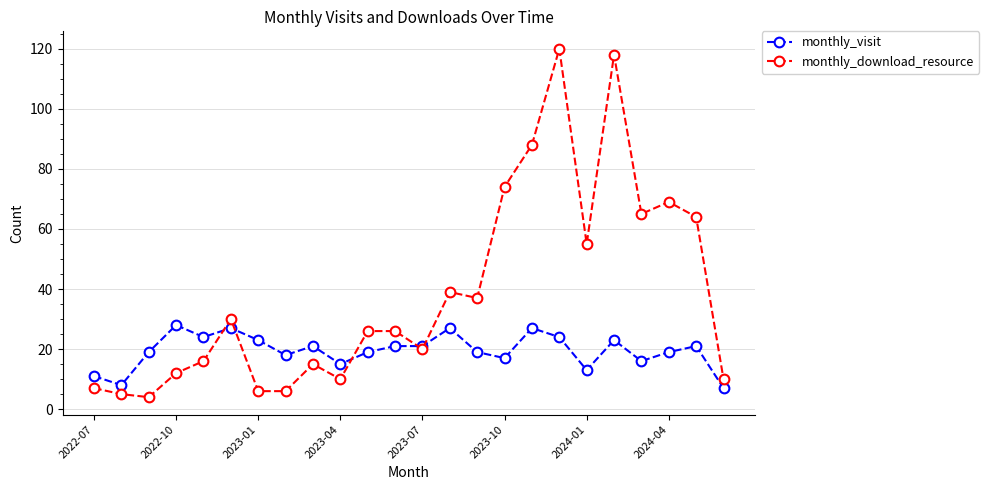

True or false: monthly_download_resource has more than 1 points higher than both neighbors.

True